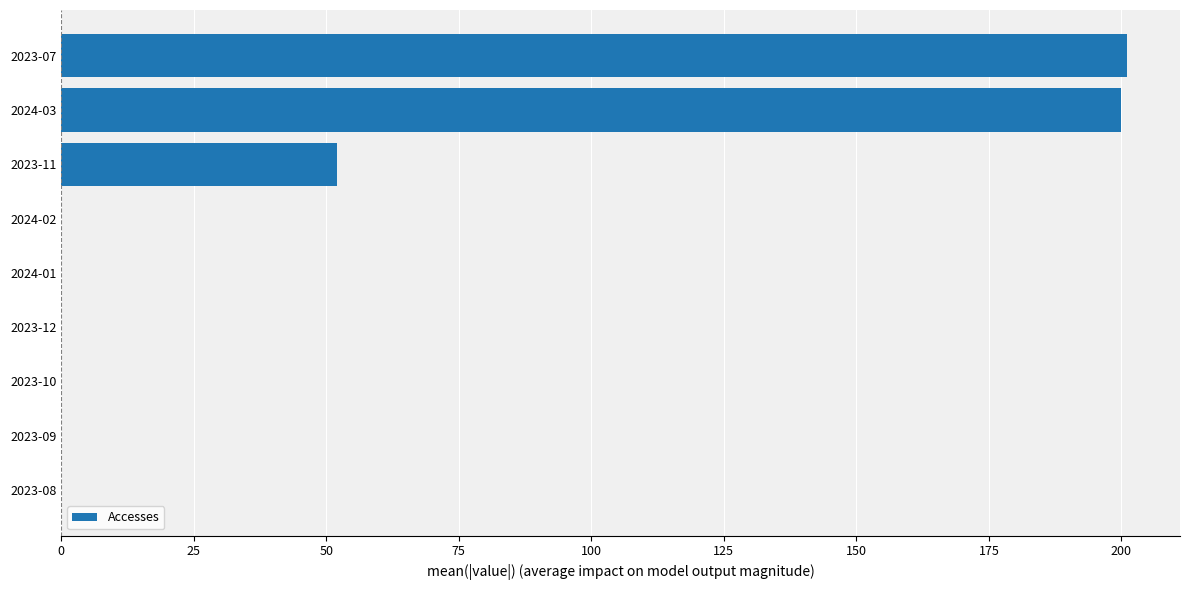

What is the maximum value shown in the chart?

201